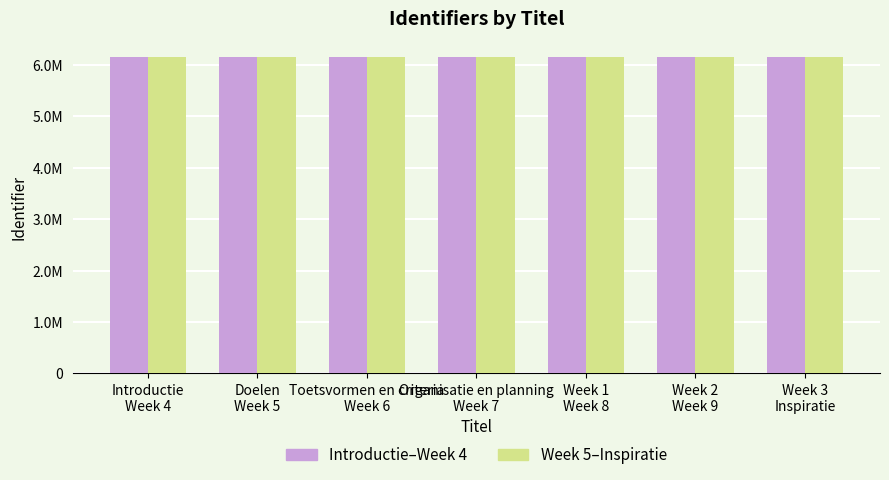

What are all the series names shown in the legend?

Introductie–Week 4, Week 5–Inspiratie